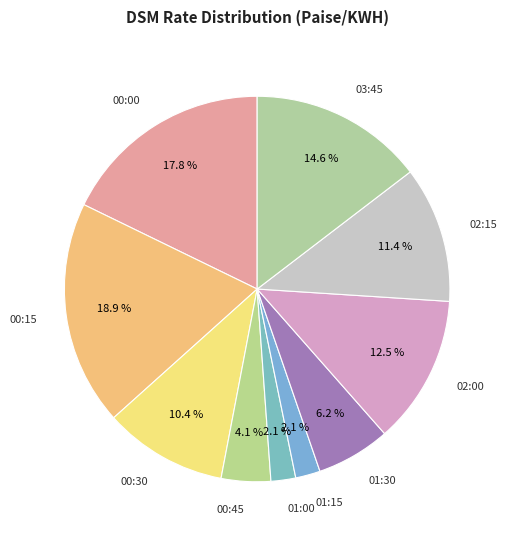

Is it true that 01:30 is 18% of the pie?

False